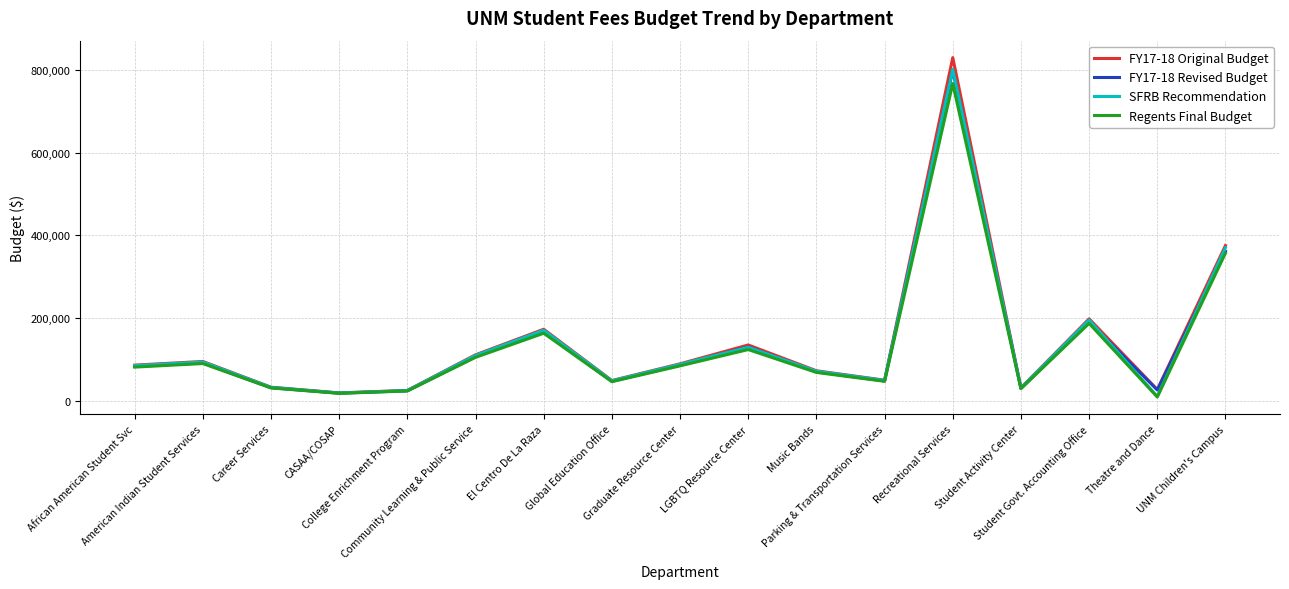

At which category does FY17-18 Revised Budget reach its first local peak?

American Indian Student Services